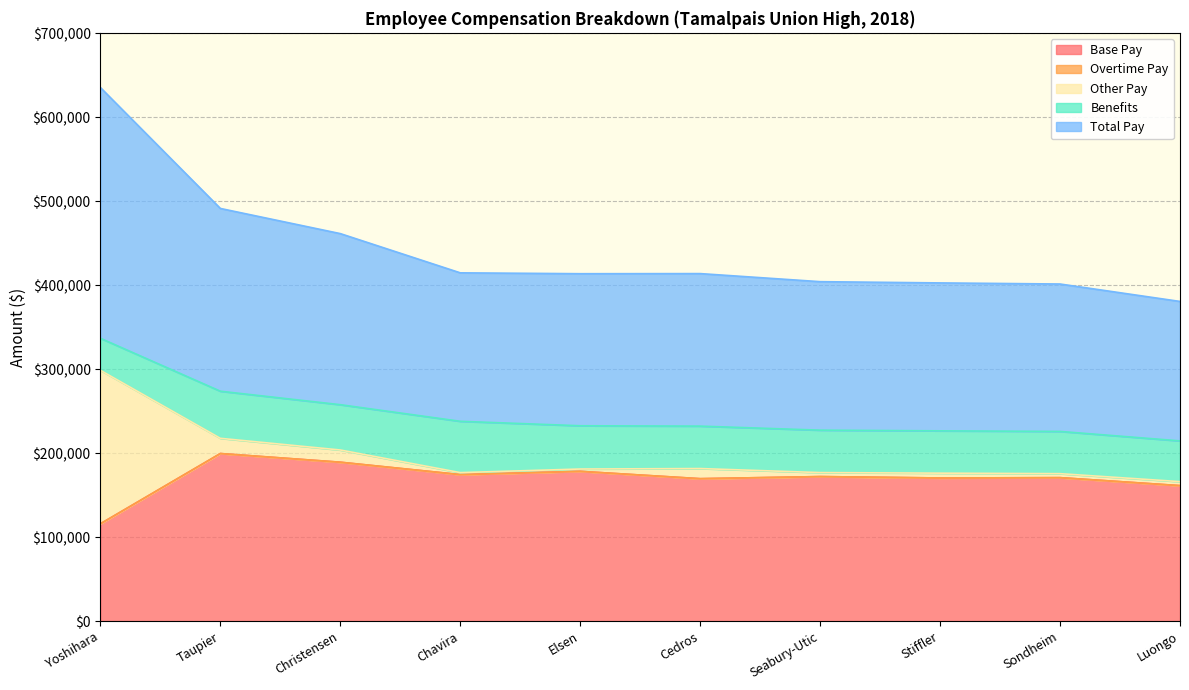

Reading right to left, extract all data points from this chart.

Base Pay: 161329.6	170820.0	170429.2	172101.0	169602.5	178330.6	174459.5	189217.5	199551.7	115875.0
Overtime Pay: 0.0	0.0	0.0	0.0	0.0	0.0	0.0	0.0	0.0	0.0
Other Pay: 4750.0	4750.0	5750.0	4750.0	12054.6	2770.8	2363.9	14544.8	18116.8	182776.2
Benefits: 48530.2	50308.7	50397.6	50535.1	50538.2	51519.0	61118.5	53949.6	56105.9	38149.3
Total Pay: 166079.5	175570.0	176179.2	176851.0	181657.1	181101.4	176823.5	203762.3	217668.5	298651.2